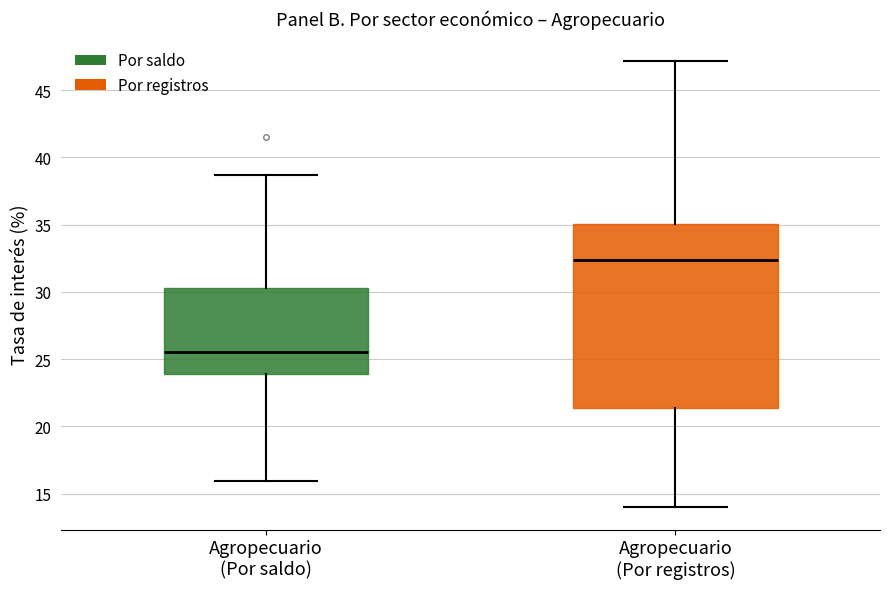

Which box's median line is the highest?

Agropecuario (Por registros)